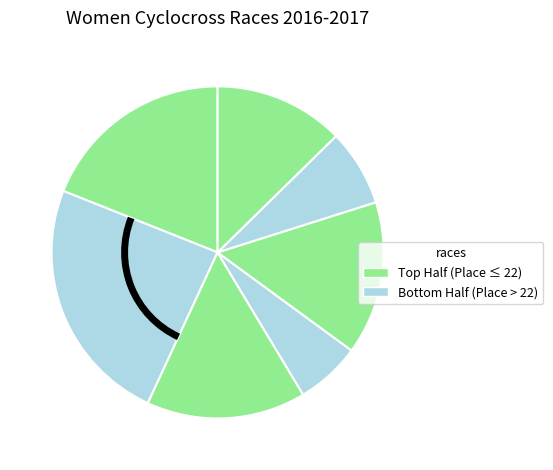

Rank the categories by value from lowest to highest.

Secret Squirrel CX, Sea Sports CrossMas, The Ice Weasels Cometh, NBX Gran Prix of Cross Day 1, BRC Cyclocross Race at Shedd Park, Orchard Cross at Applefest Farm, Northampton International Cyclocross